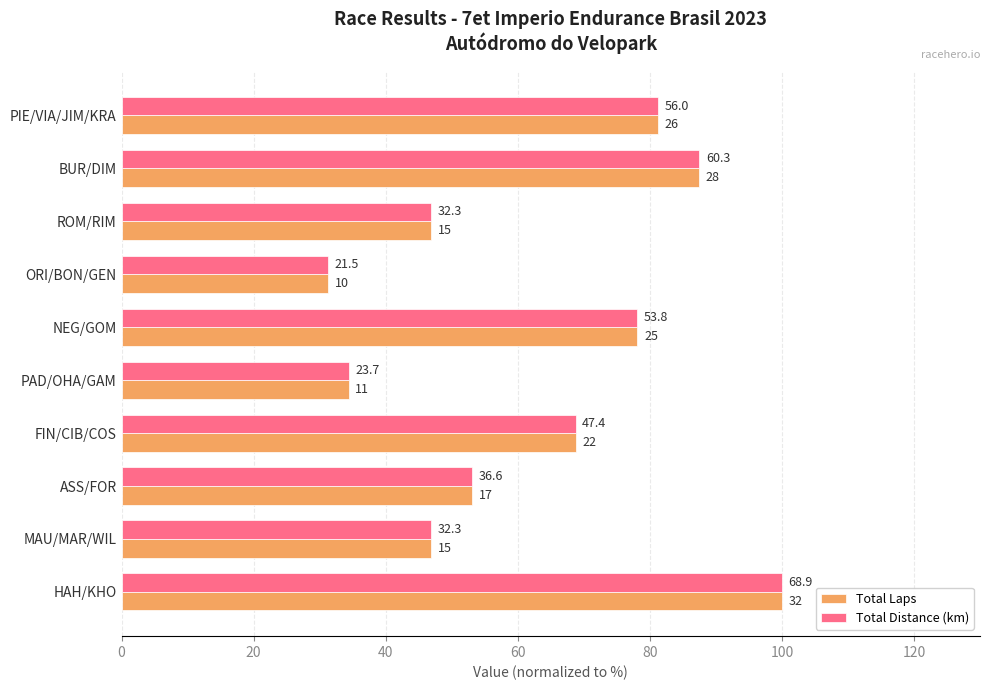

What are all the series names shown in the legend?

Total Laps, Total Distance (km)